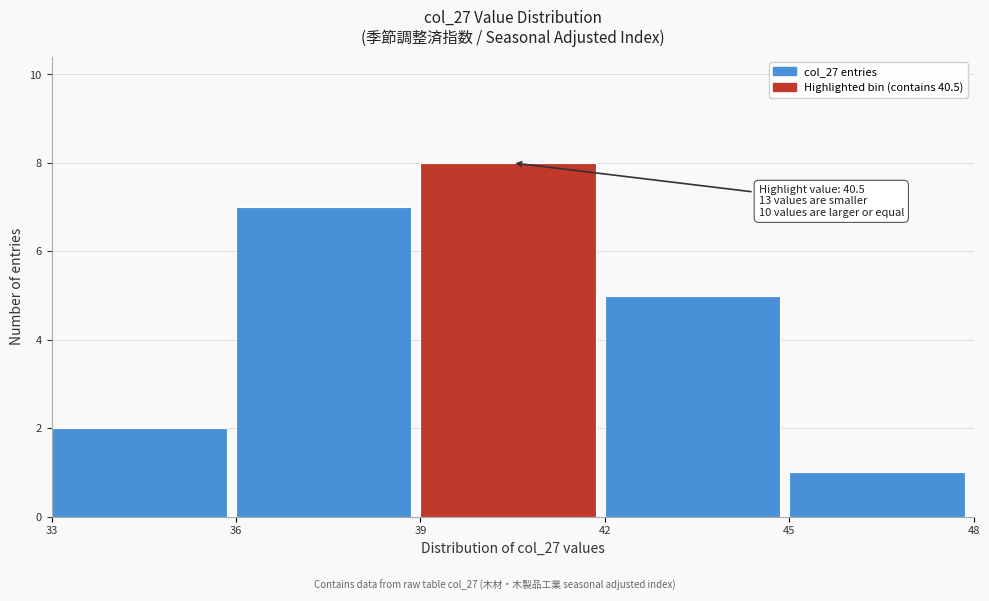

Over which range of the x-axis is the bar tallest?

39 to 42